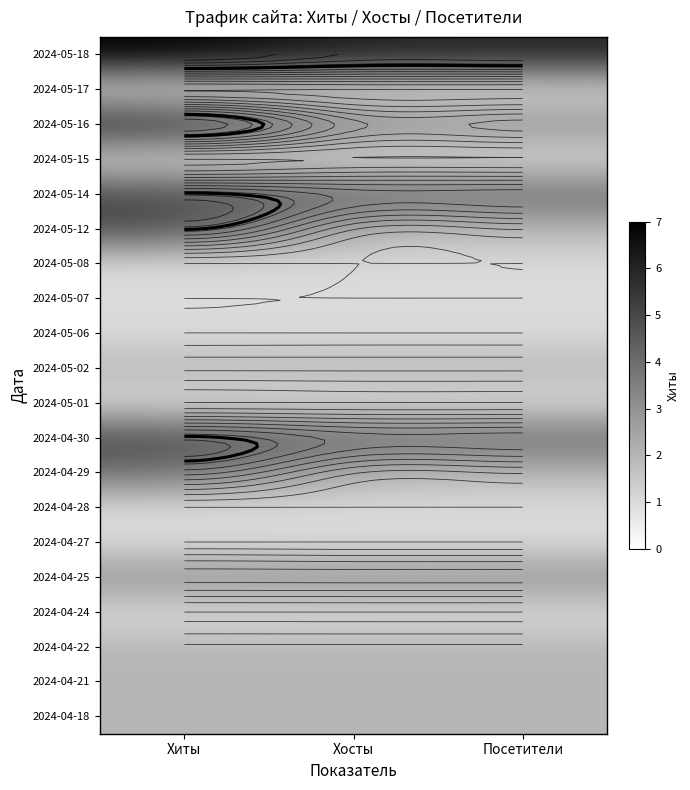

List the series in order of their peak value, highest first.

2024-05-18, 2024-05-16, 2024-05-14, 2024-05-12, 2024-04-30, 2024-04-29, 2024-04-25, 2024-05-02, 2024-04-22, 2024-04-21, 2024-04-18, 2024-05-17, 2024-05-15, 2024-05-08, 2024-05-07, 2024-05-06, 2024-05-01, 2024-04-28, 2024-04-27, 2024-04-24